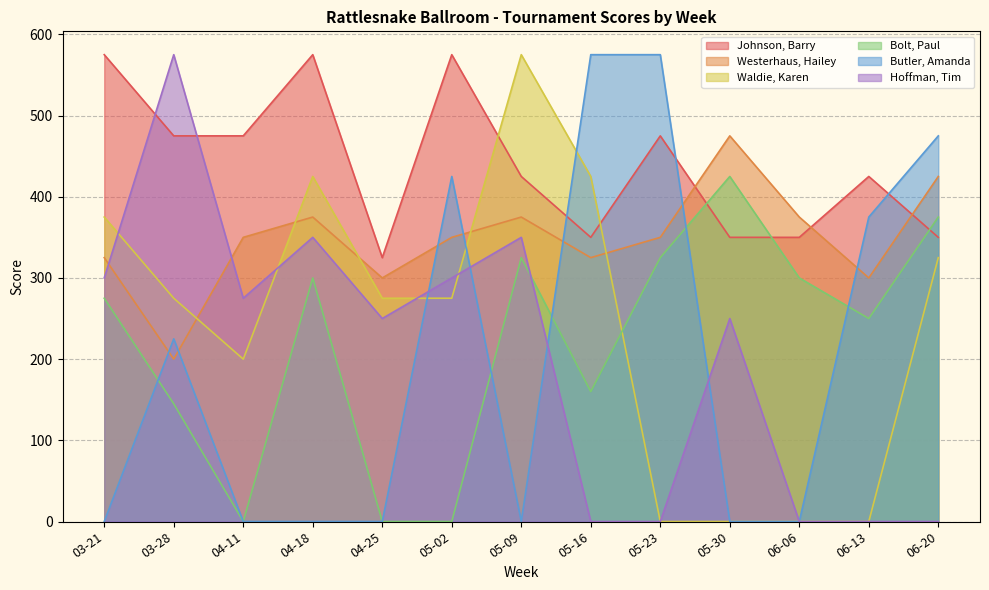

Is it true that Bolt, Paul equals 616 at 05-30?

False